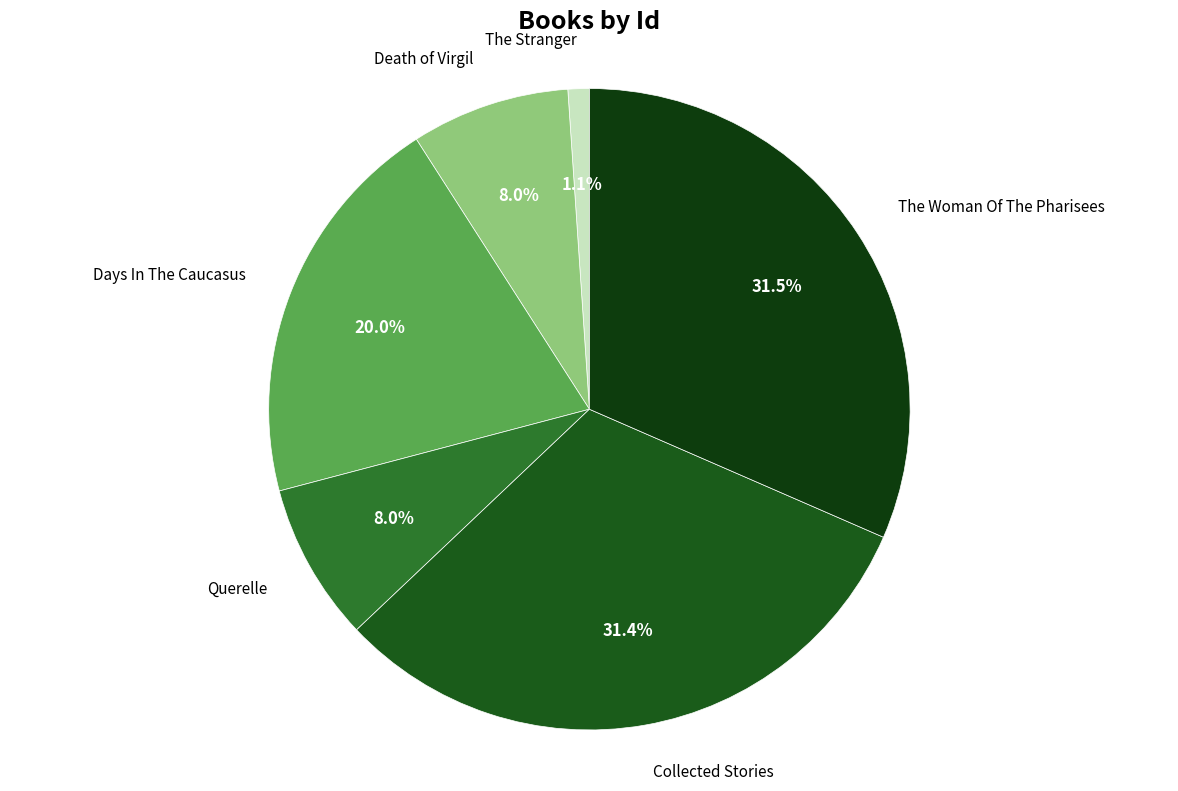

How many segments does this pie chart have?

6